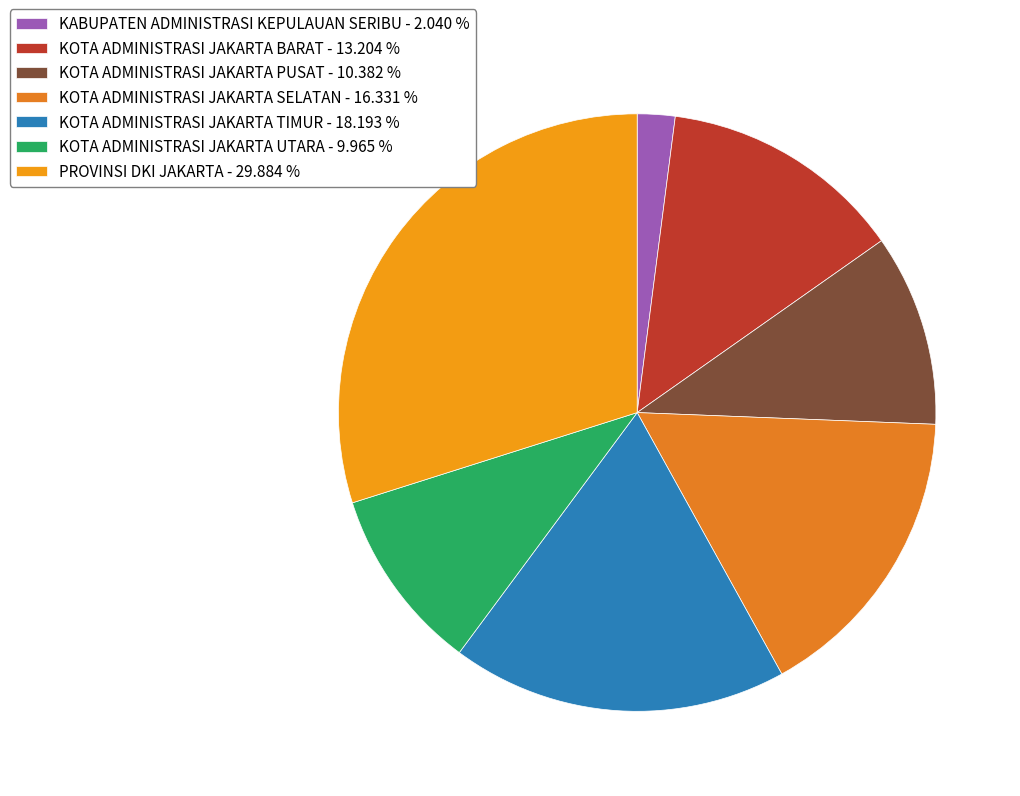

How many slices are in this pie chart?

7